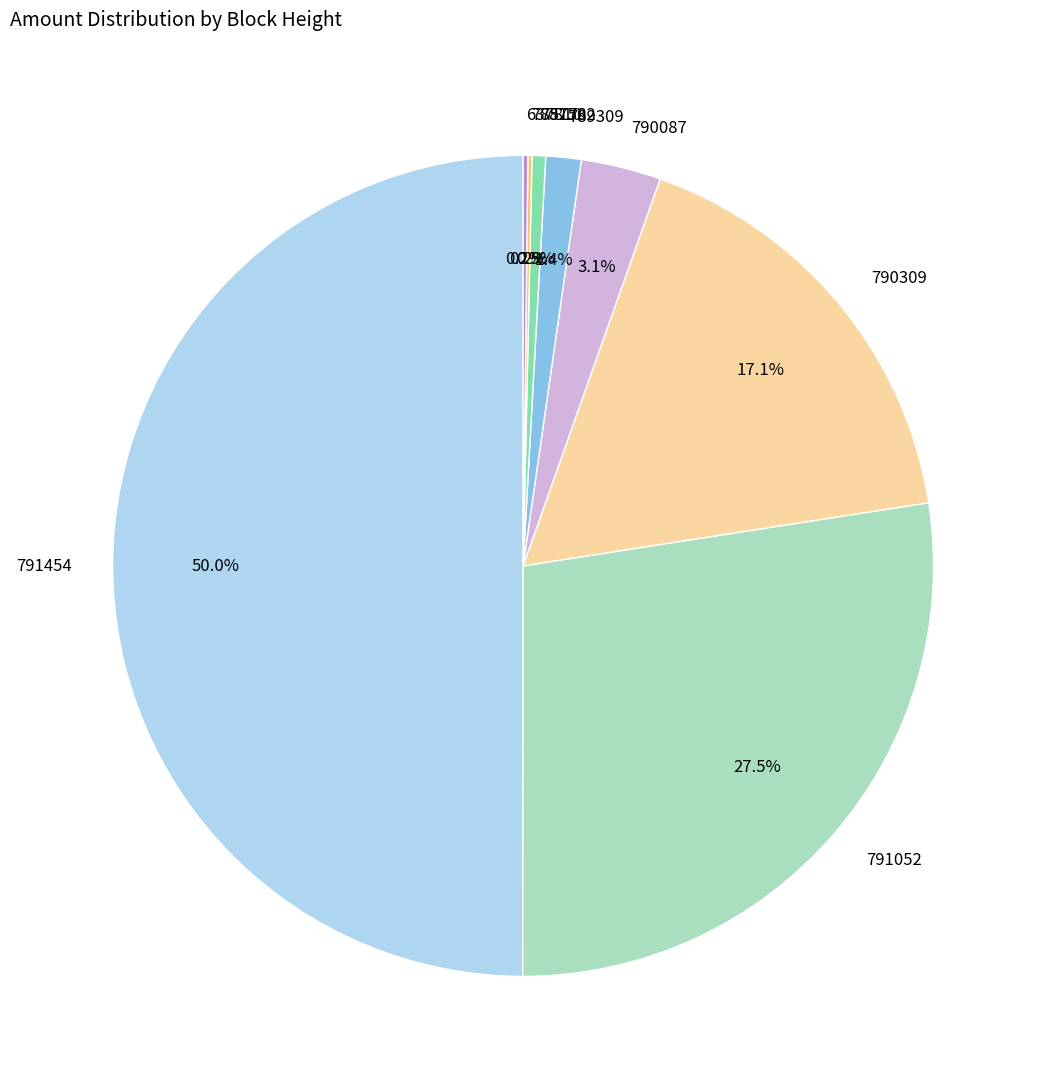

Which slice is the largest?

791454